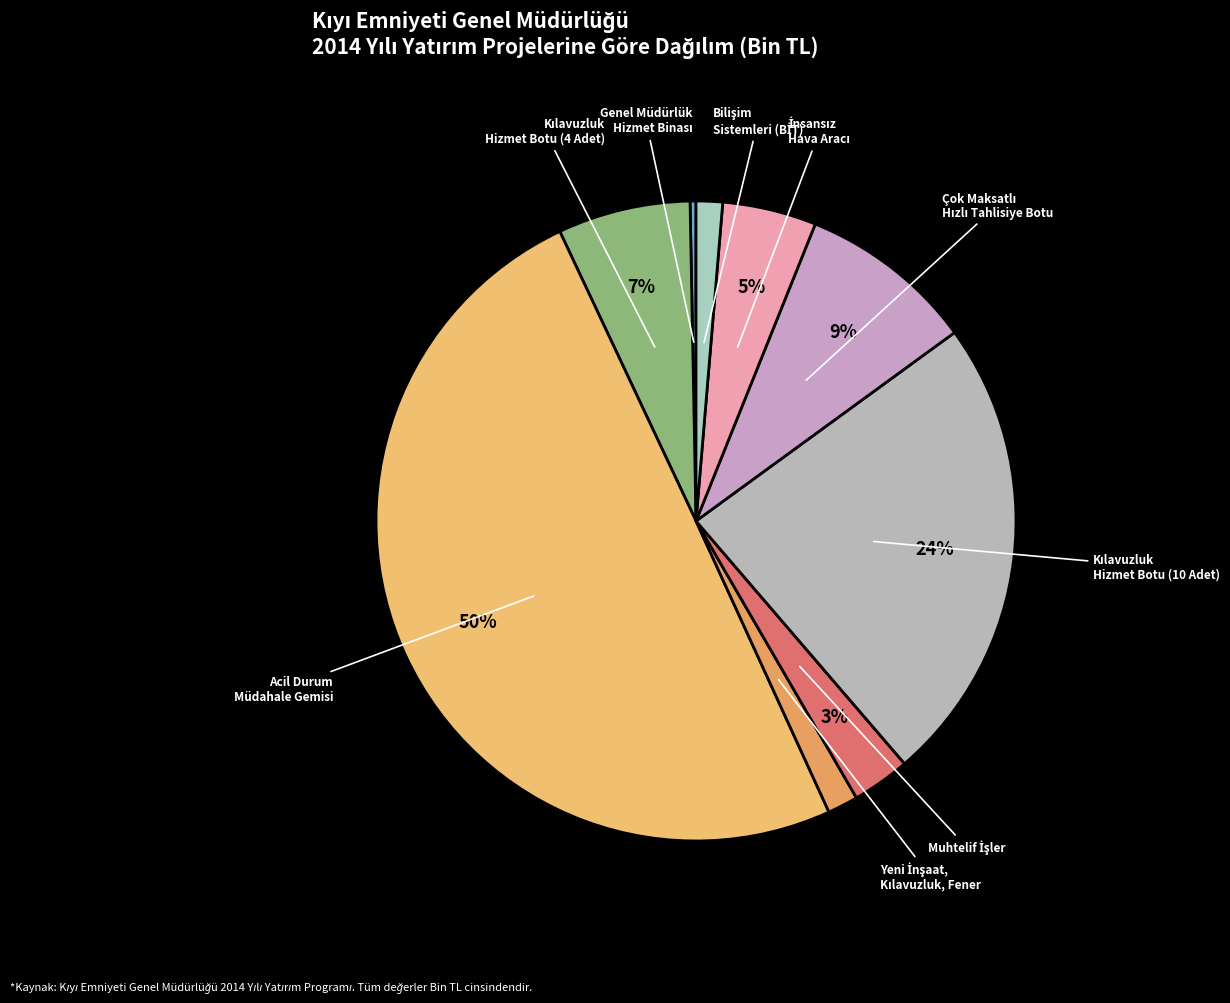

How many segments does this pie chart have?

9